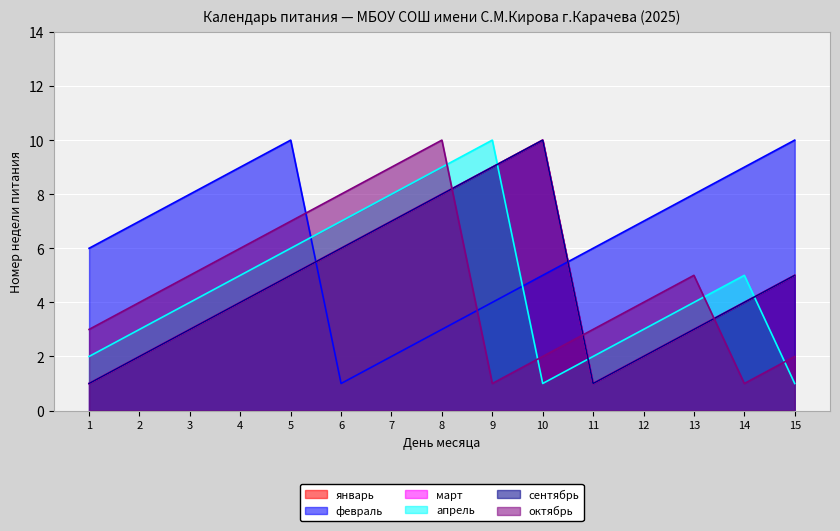

Reading left to right, extract all data points from this chart.

январь: 1=1	2=2	3=3	4=4	5=5	6=6	7=7	8=8	9=9	10=10	11=1	12=2	13=3	14=4	15=5
февраль: 1=6	2=7	3=8	4=9	5=10	6=1	7=2	8=3	9=4	10=5	11=6	12=7	13=8	14=9	15=10
март: 1=1	2=2	3=3	4=4	5=5	6=6	7=7	8=8	9=9	10=10	11=1	12=2	13=3	14=4	15=5
апрель: 1=2	2=3	3=4	4=5	5=6	6=7	7=8	8=9	9=10	10=1	11=2	12=3	13=4	14=5	15=1
сентябрь: 1=1	2=2	3=3	4=4	5=5	6=6	7=7	8=8	9=9	10=10	11=1	12=2	13=3	14=4	15=5
октябрь: 1=3	2=4	3=5	4=6	5=7	6=8	7=9	8=10	9=1	10=2	11=3	12=4	13=5	14=1	15=2